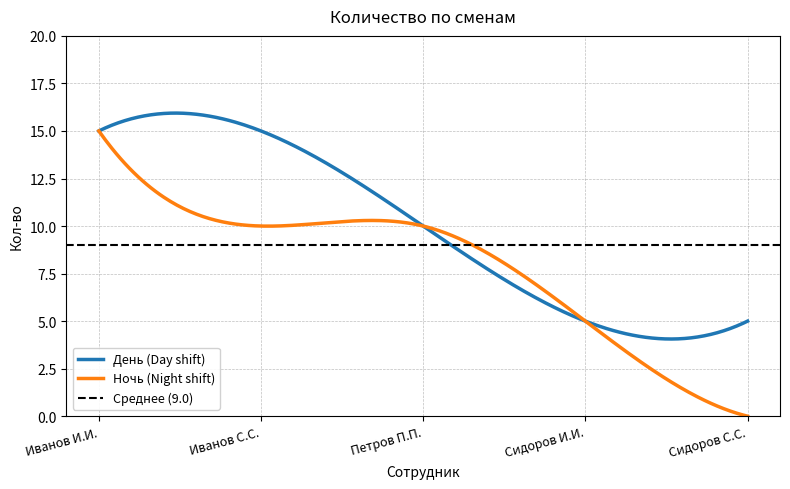

What is the label of the 4th point from the left?

Сидоров И.И.